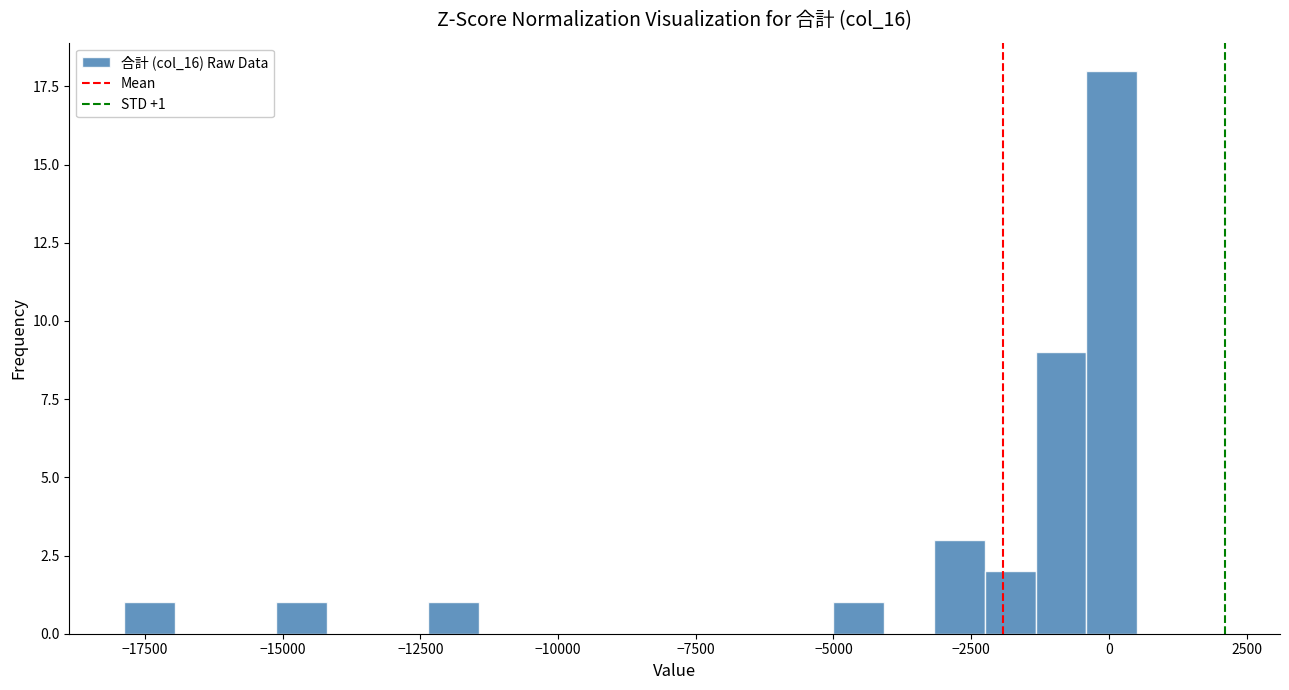

Around what value on the x-axis is the tallest bar? Give the approximate position of its centre, as read against the axis.

0